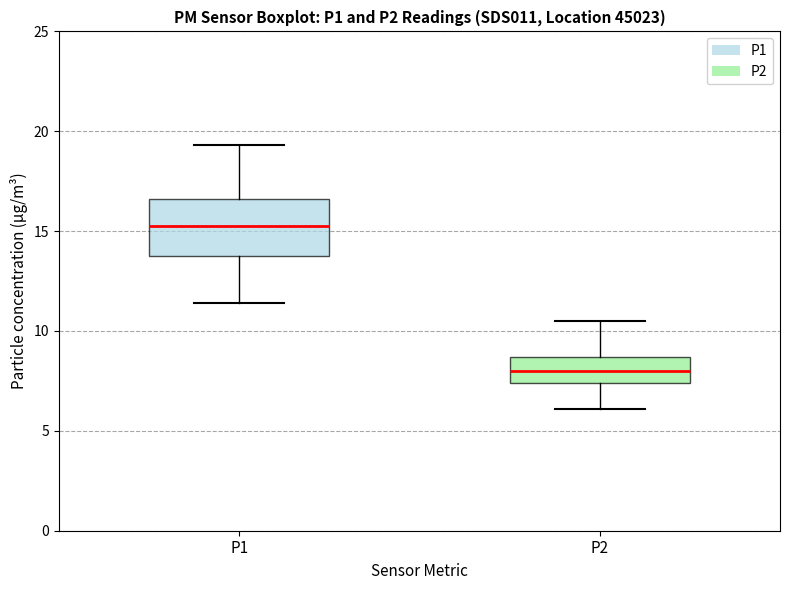

Comparing the boxes themselves (not the whiskers), which one is the tallest?

P1